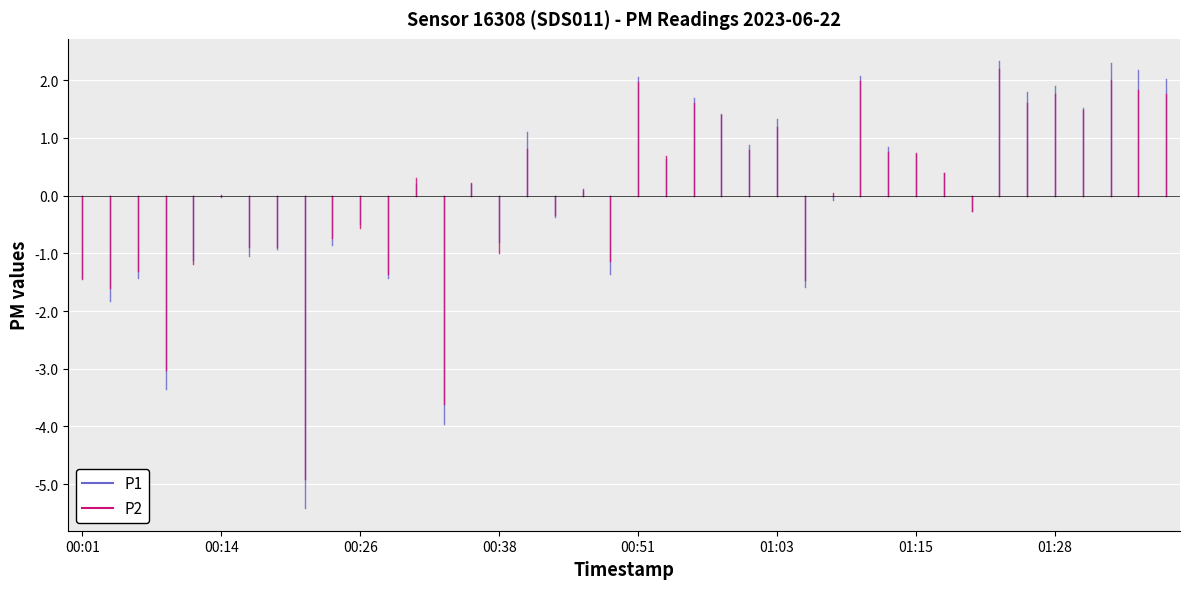

At which category is the sum across all series the highest?

01:23